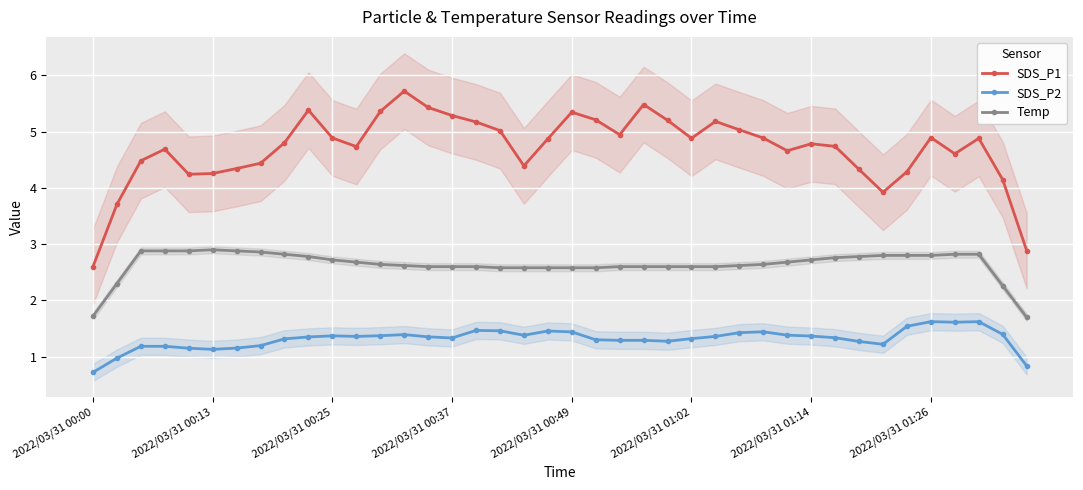

Which category has the lowest value across all series?

2022/03/31 00:00